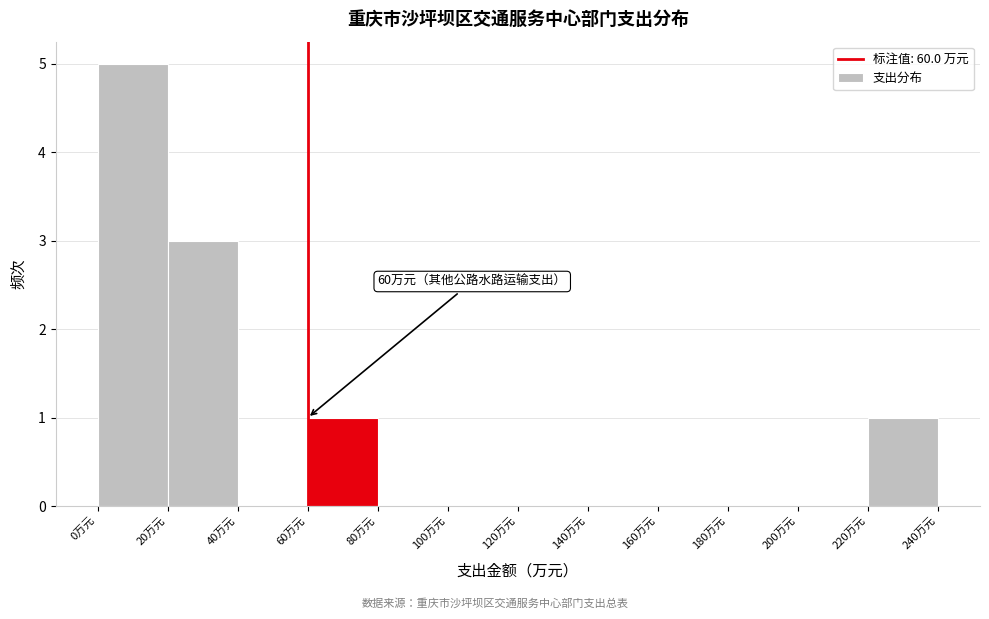

Over which range of the x-axis is the bar tallest?

0 to 20